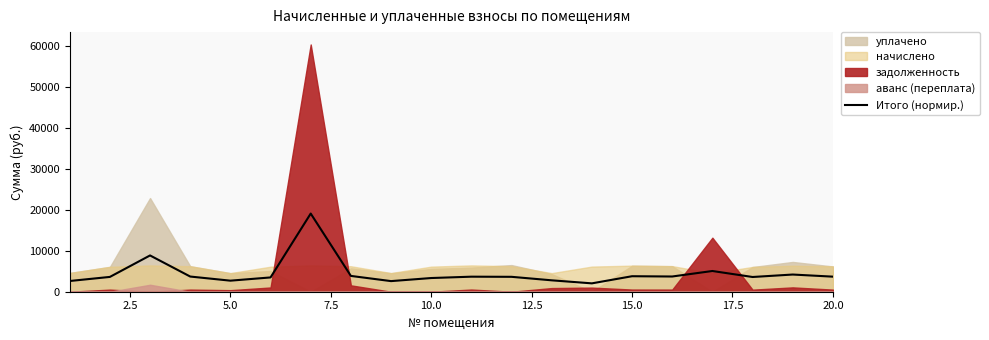

What is the minimum value shown in the chart?

2038.5